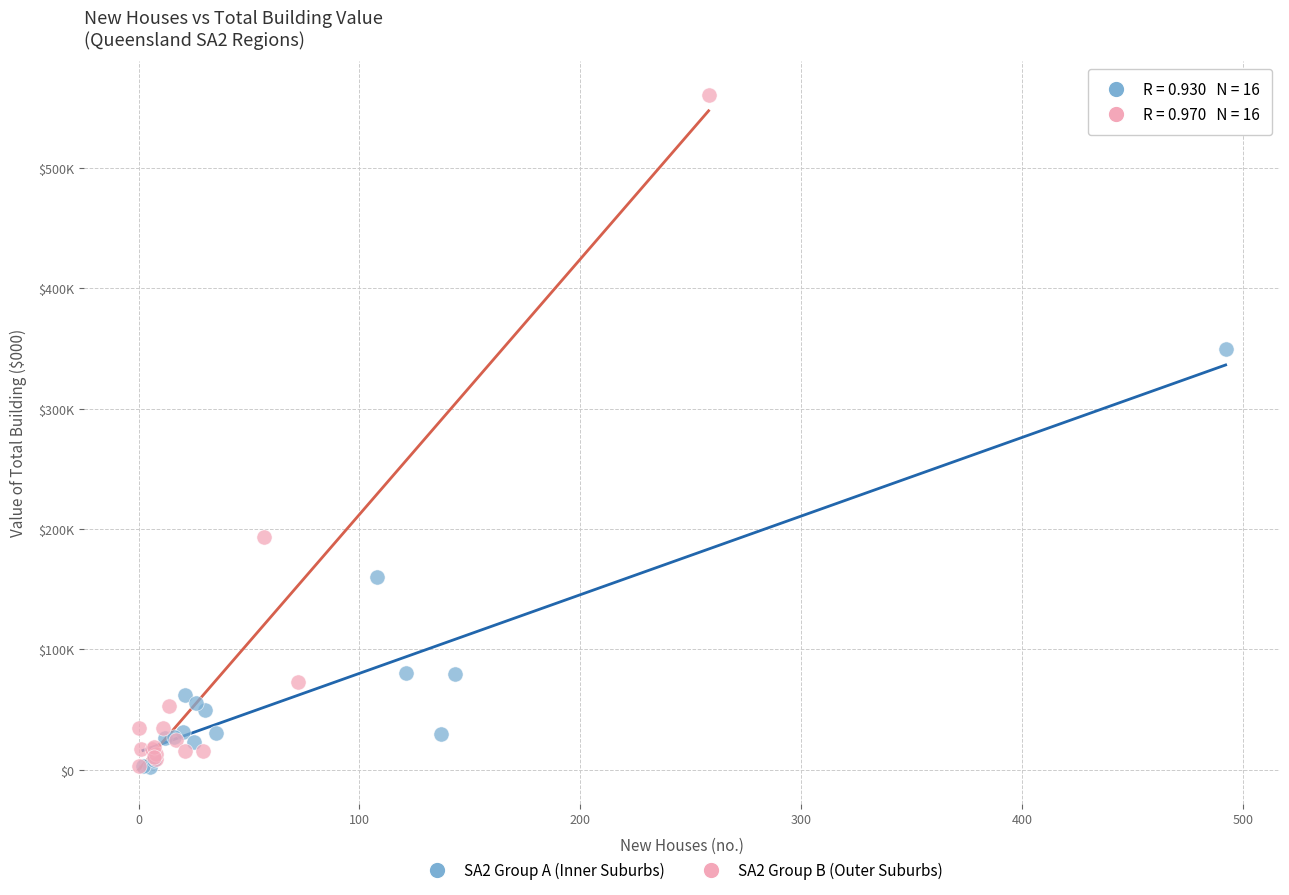

What are all the series names shown in the legend?

SA2 Group A (Inner Suburbs), SA2 Group B (Outer Suburbs)